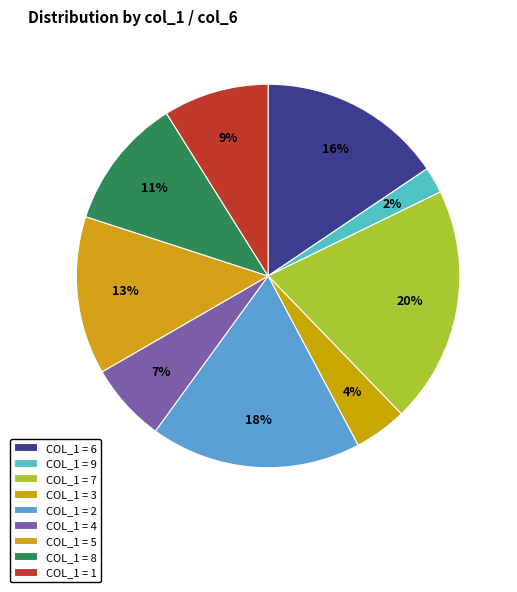

Is there a majority slice in this chart?

No